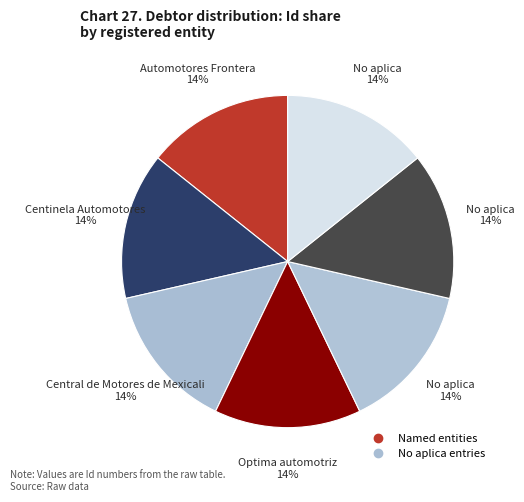

Count the number of slices in the pie.

7